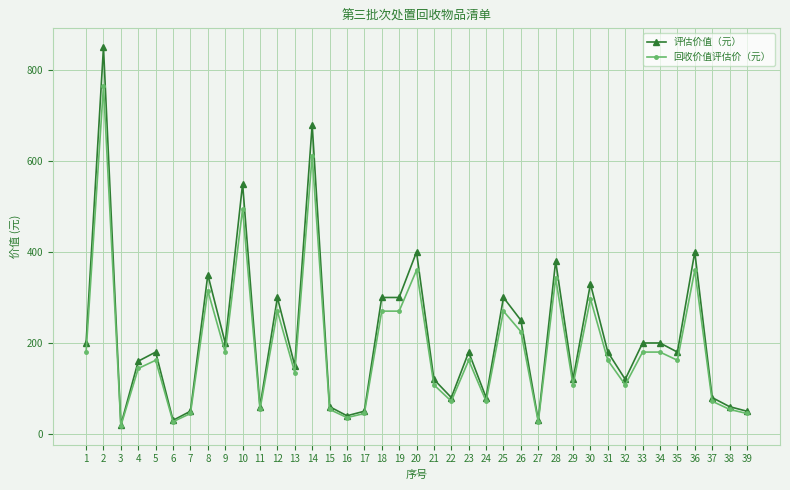

How many lines are shown in the chart?

2